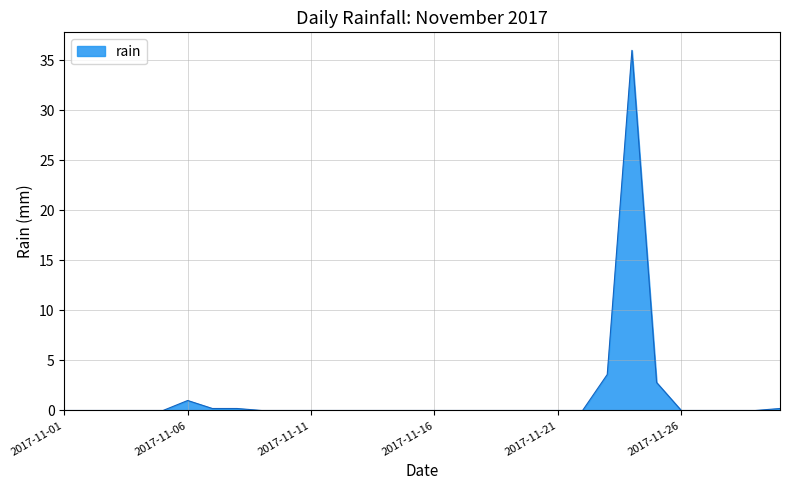

What is the greatest value displayed?

36.0